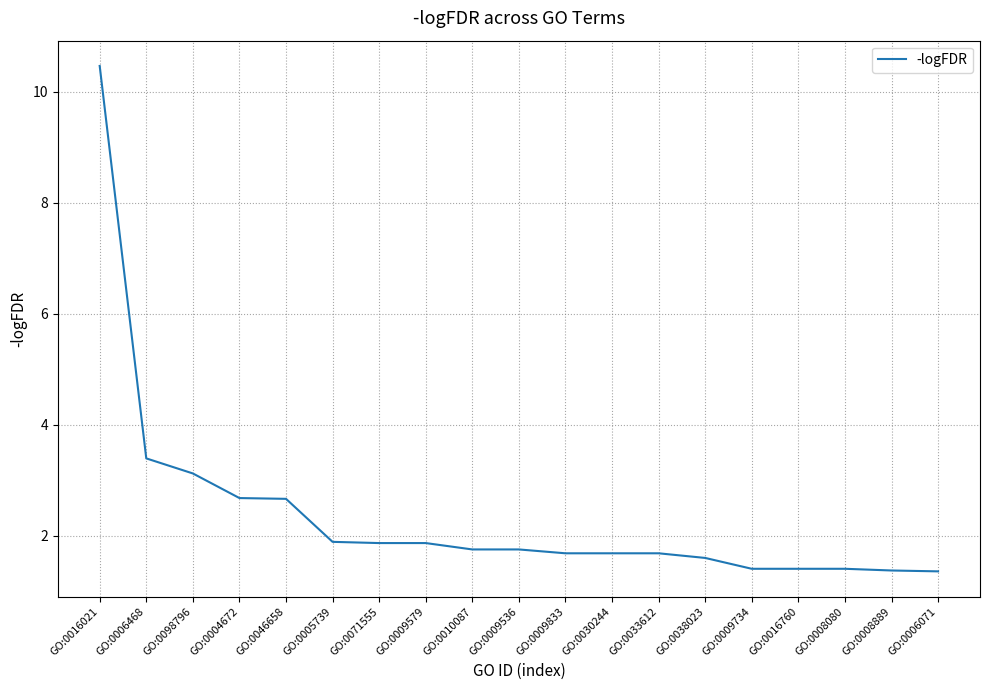

Approximately how many times larger is the value at GO:0046658 compared to GO:0016021?

0.3